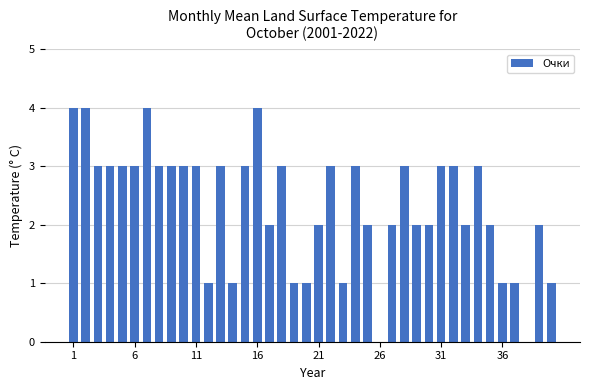

What is the sum of all values?

93